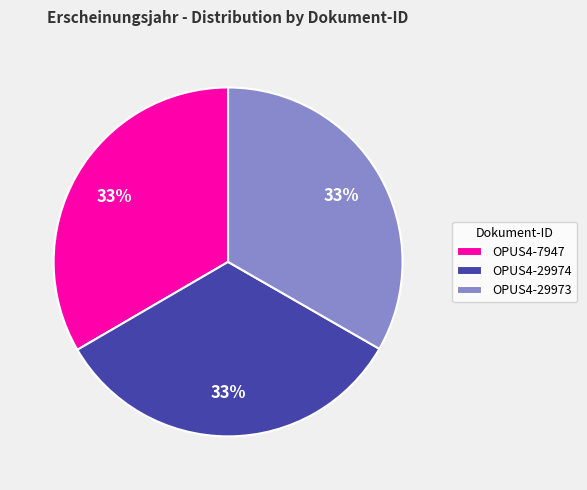

To the nearest percent, what portion does OPUS4-29973 represent?

33%